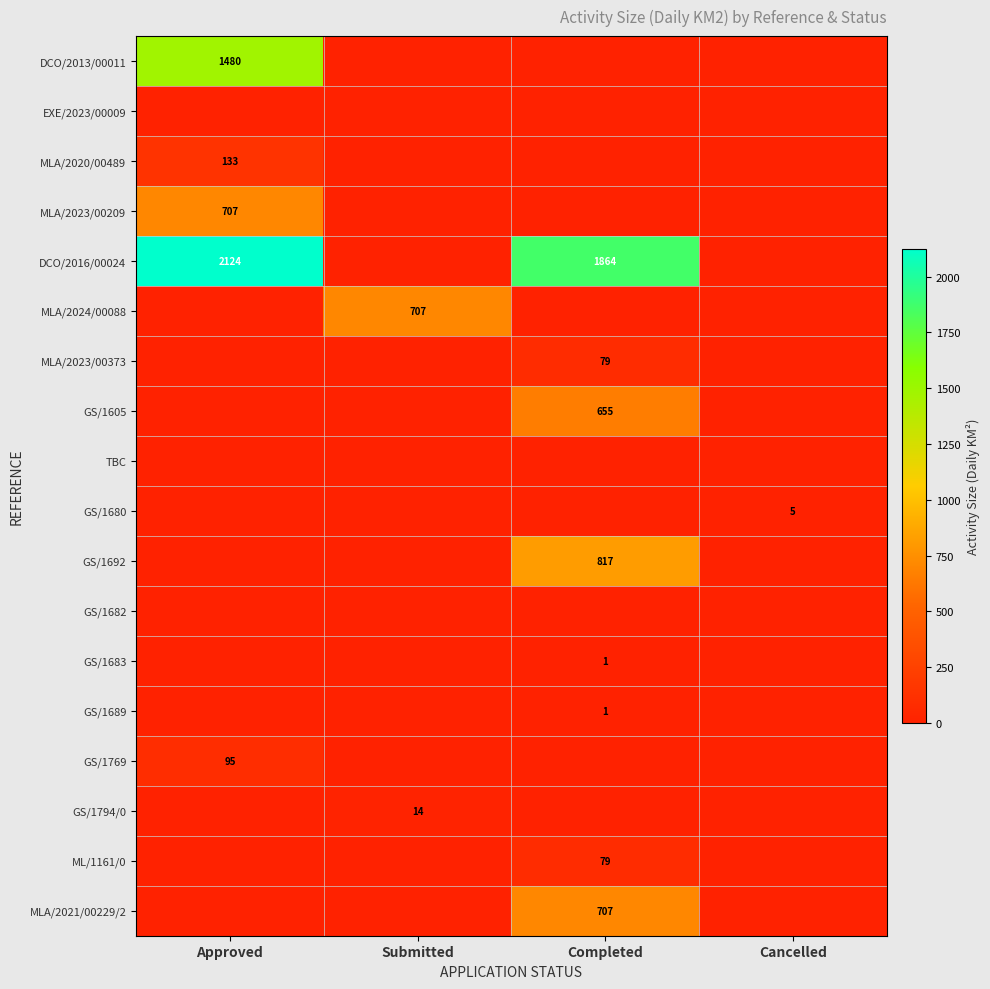

What is the difference between the highest and lowest values at Cancelled?

5